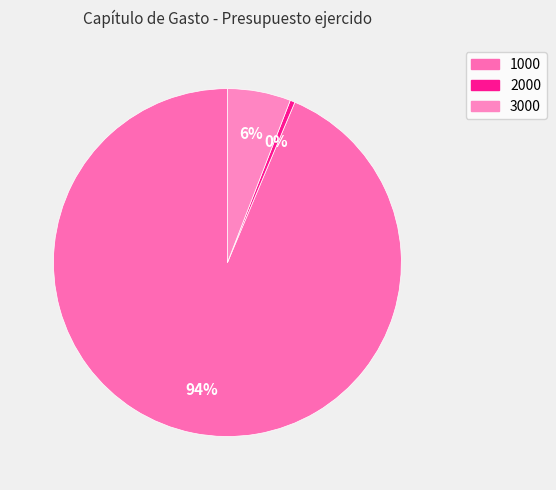

How many segments does this pie chart have?

3